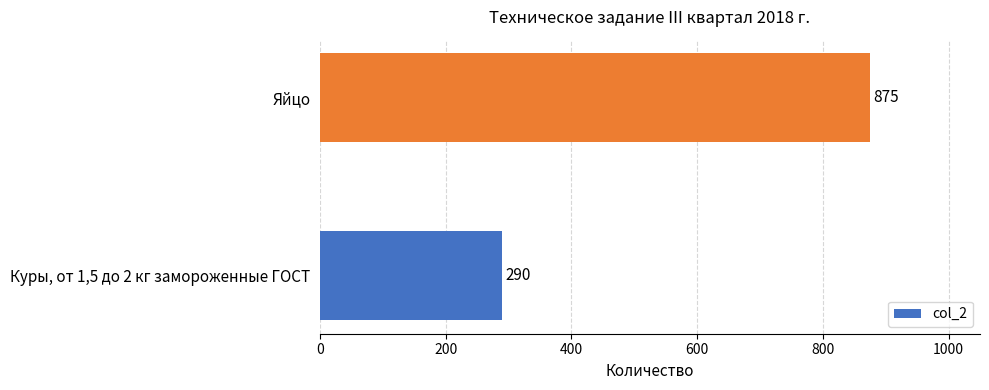

Rank the categories by value from highest to lowest.

Яйцо, Куры, от 1,5 до 2 кг замороженные ГОСТ